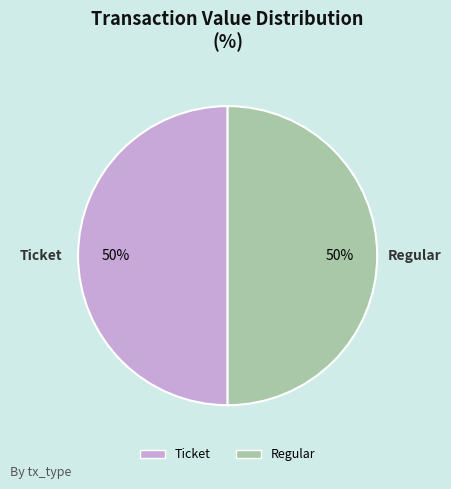

How many segments does this pie chart have?

2